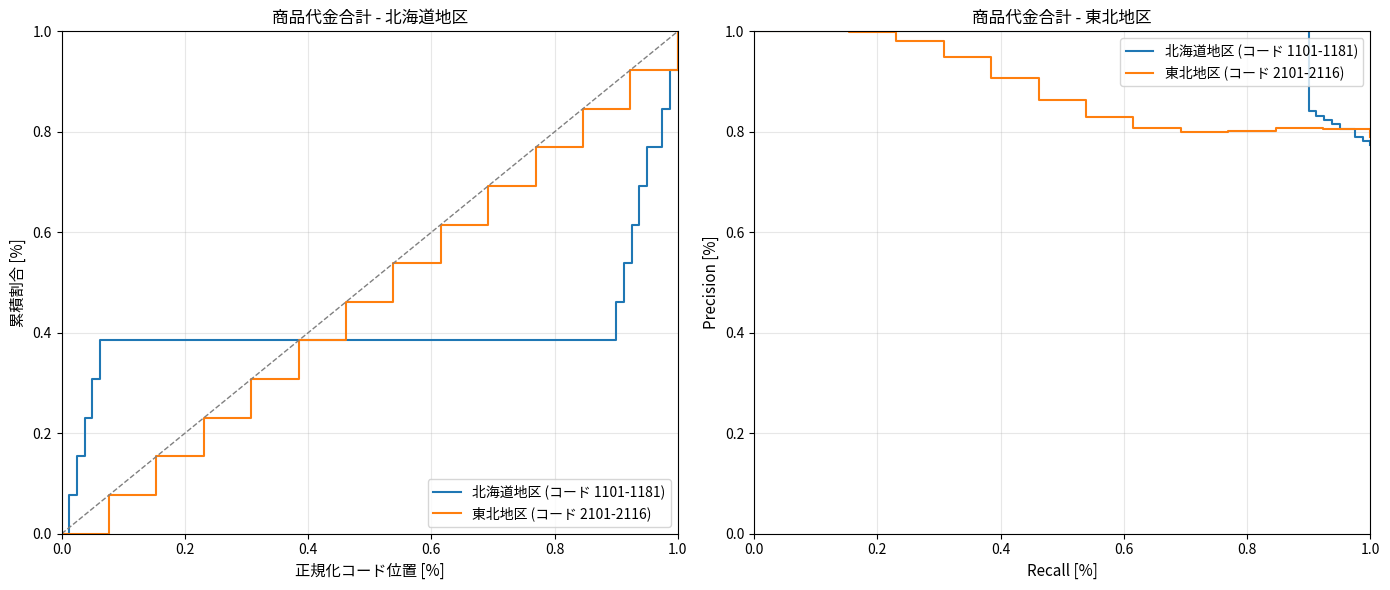

Which series has the widest spread of values?

北海道地区 (コード 1101-1181)